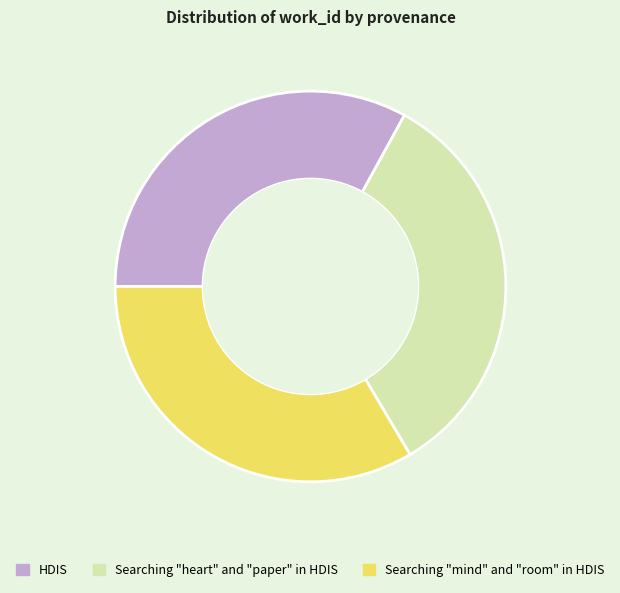

What is the smallest slice in the pie chart?

HDIS